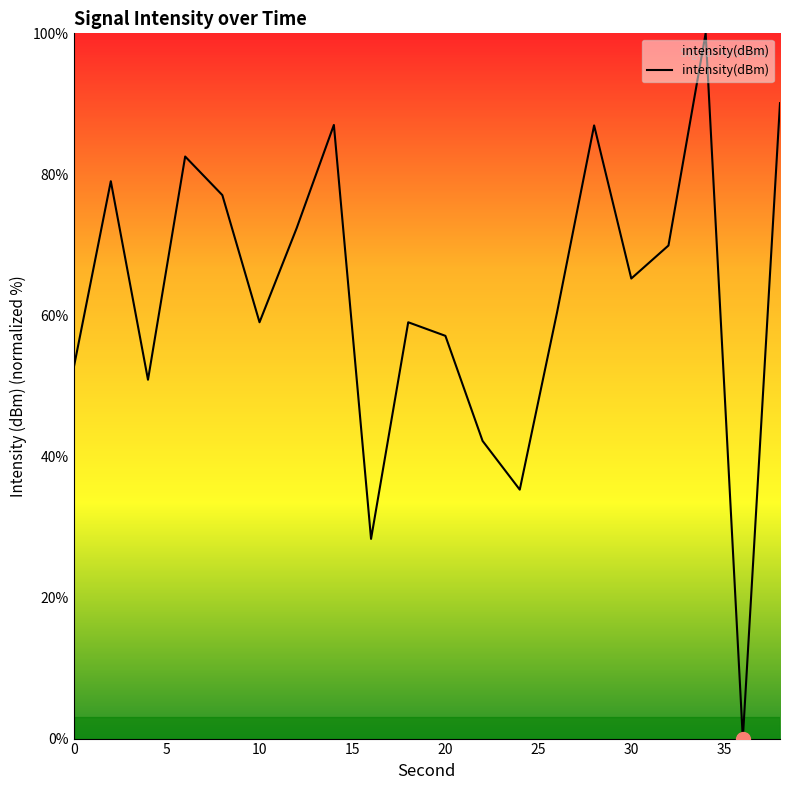

What is the difference between the maximum and minimum values?

100.0